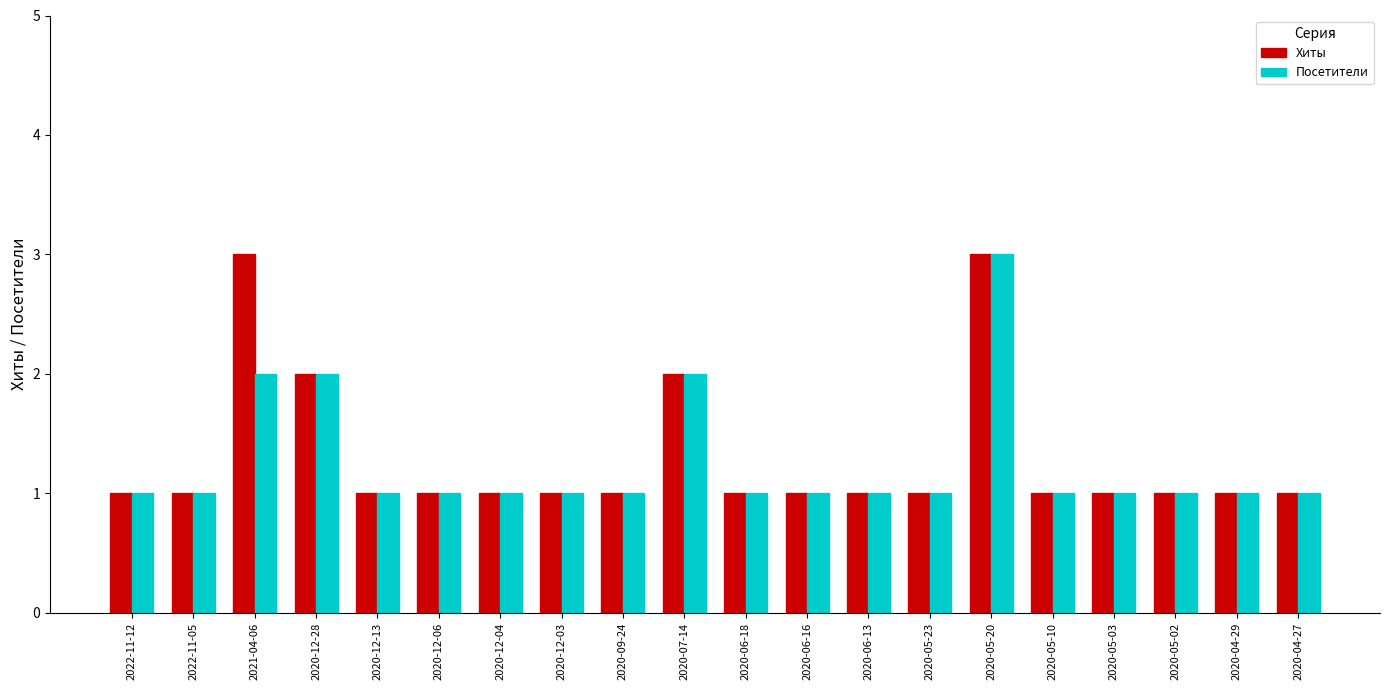

What is the label of the 19th bar from the left?

2020-04-29